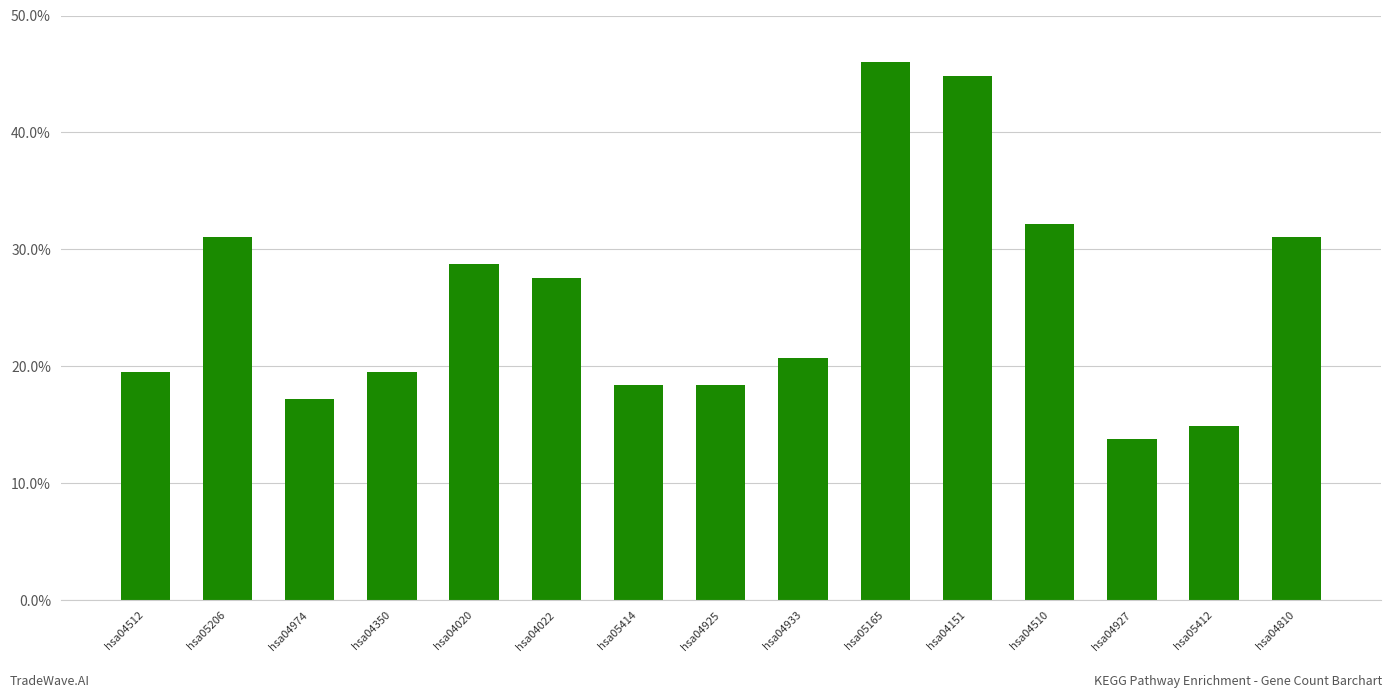

The value at hsa04512 is 19.6. True or false?

True